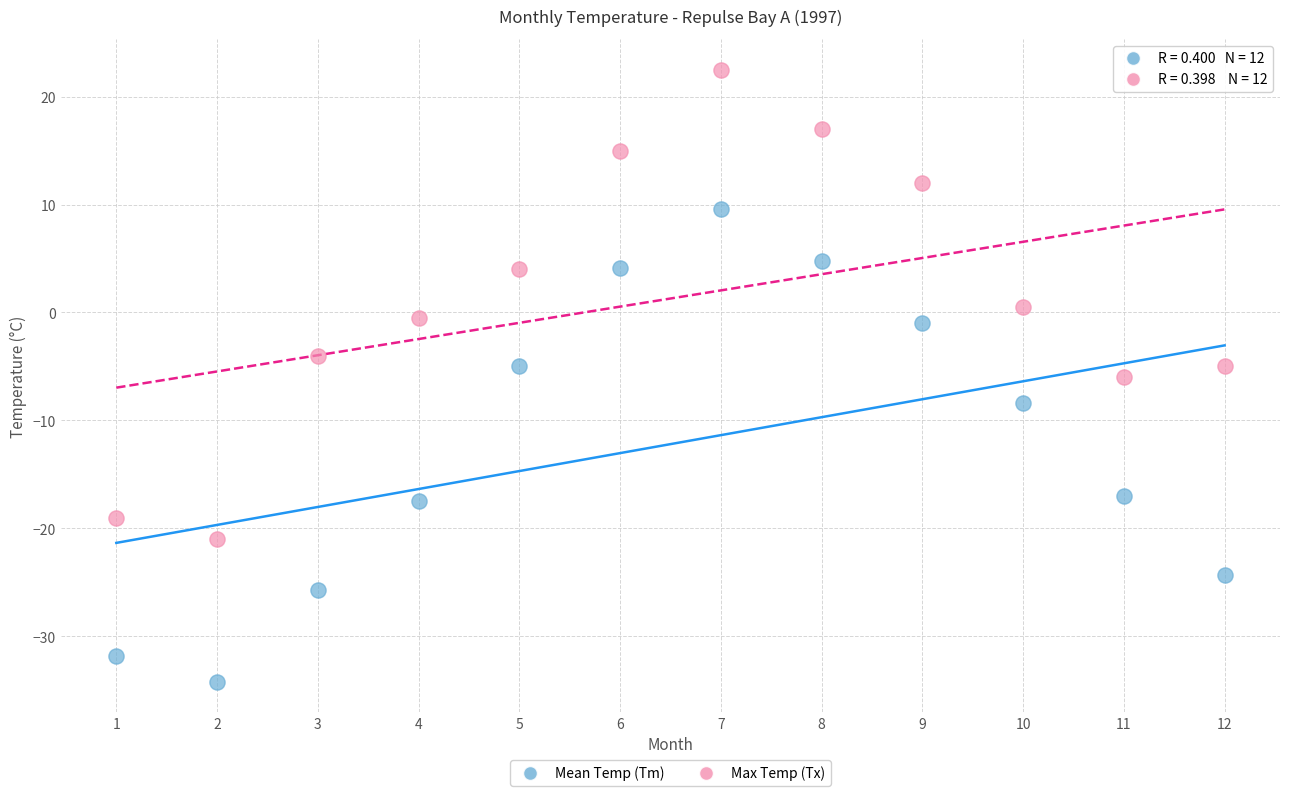

Which series reaches the minimum Y coordinate?

Mean Temp (Tm)